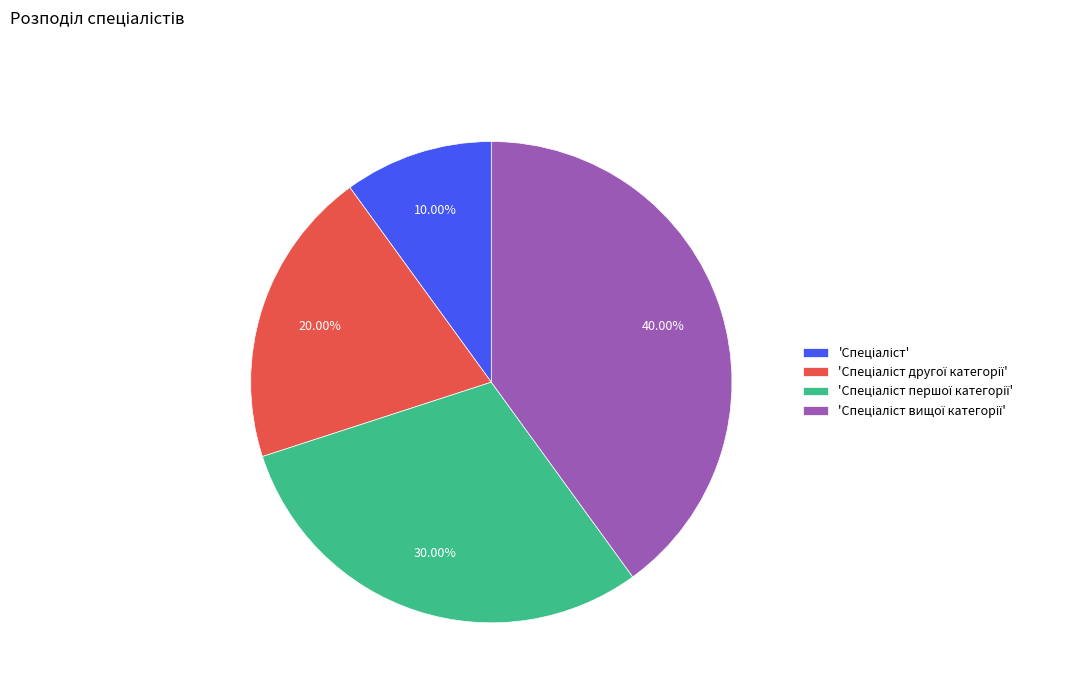

Does any single category account for the majority?

No